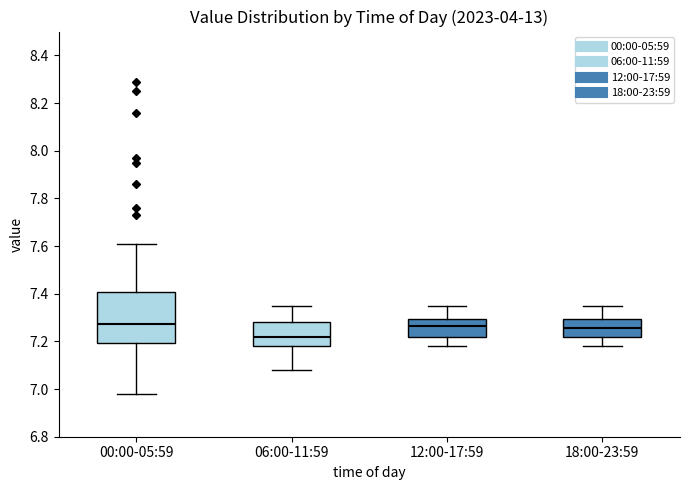

Which box's median line is the lowest?

06:00-11:59